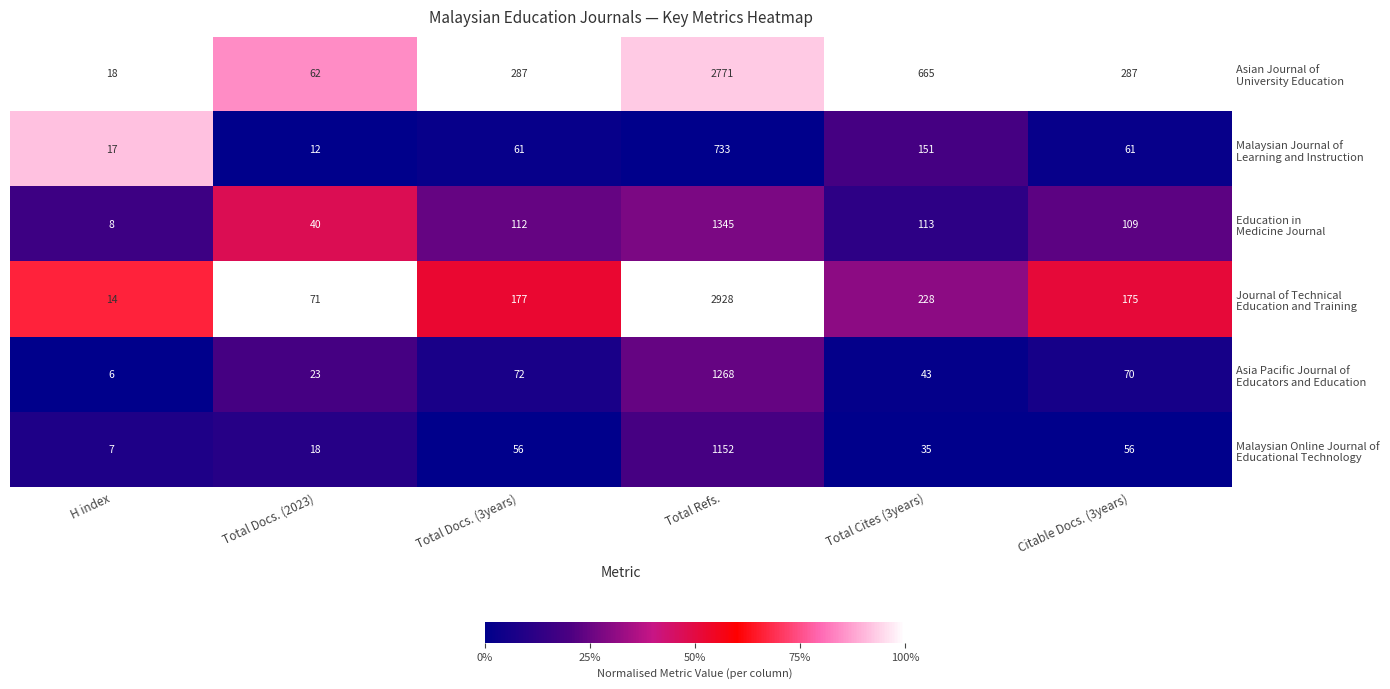

What is the spread (max minus min) of values at Total Cites (3years)?

630